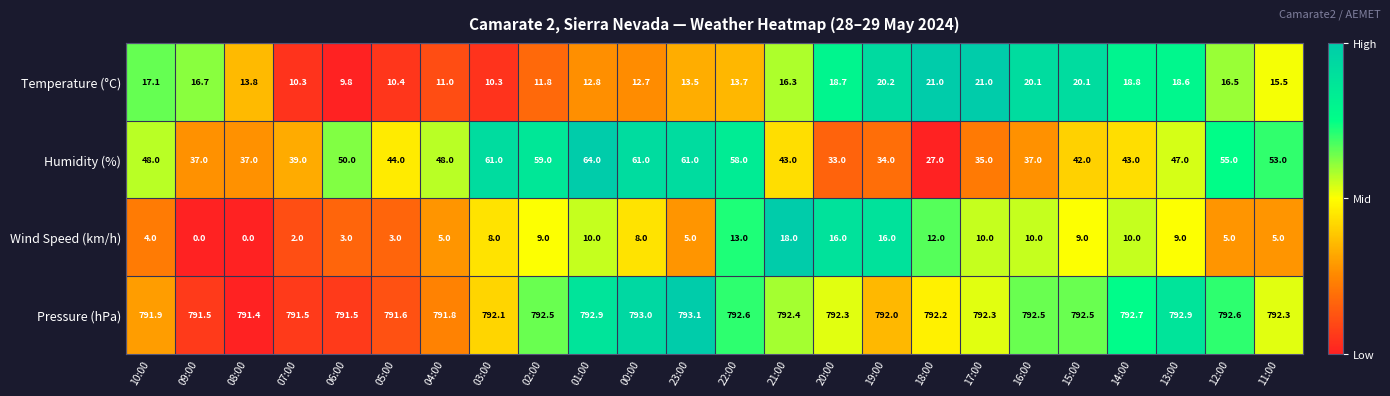

Which series has the largest total across all categories?

Pressure (hPa)